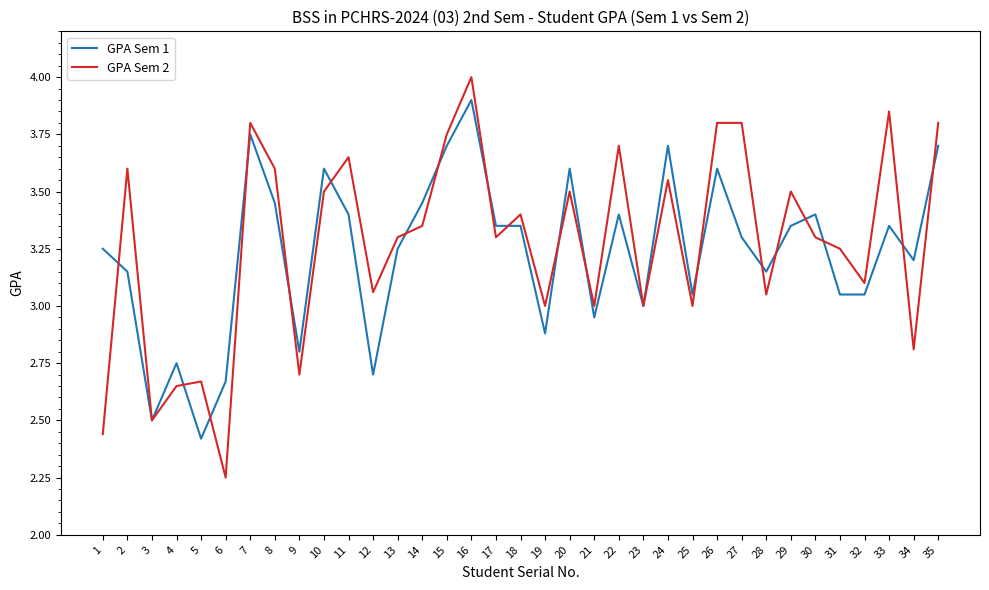

List the series in order of their peak value, lowest first.

GPA Sem 1, GPA Sem 2